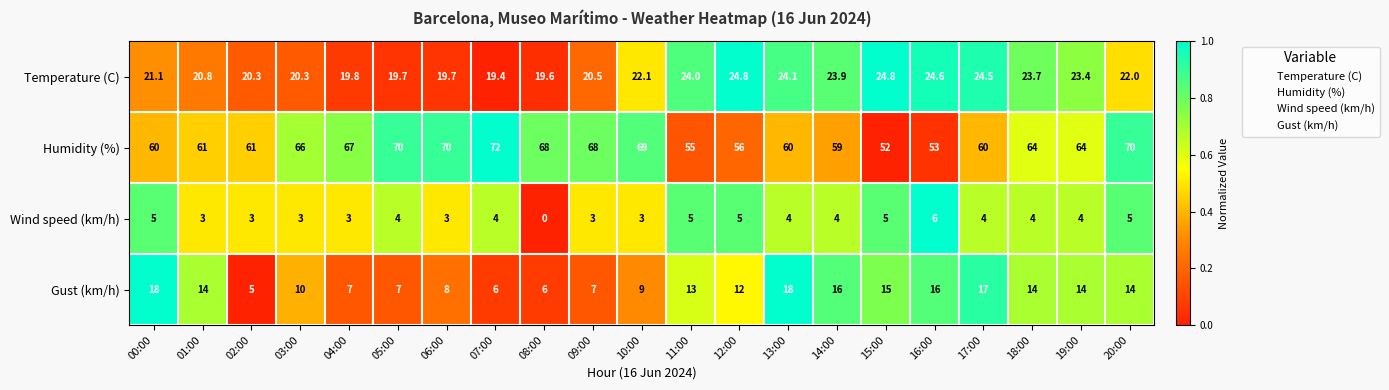

What is the average value of the Temperature (C) series?

22.1